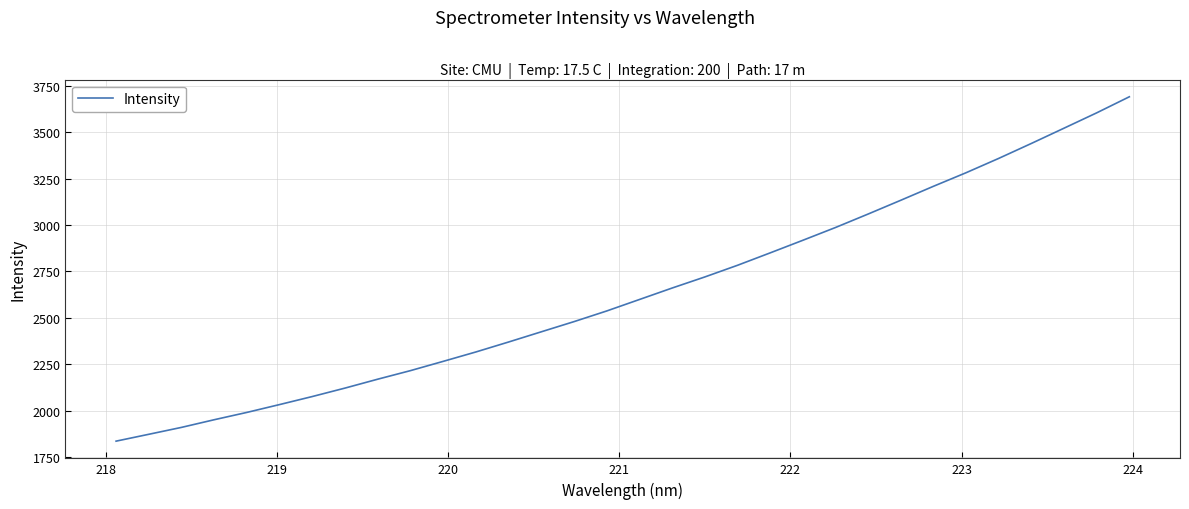

What is the smallest value displayed?

1835.0